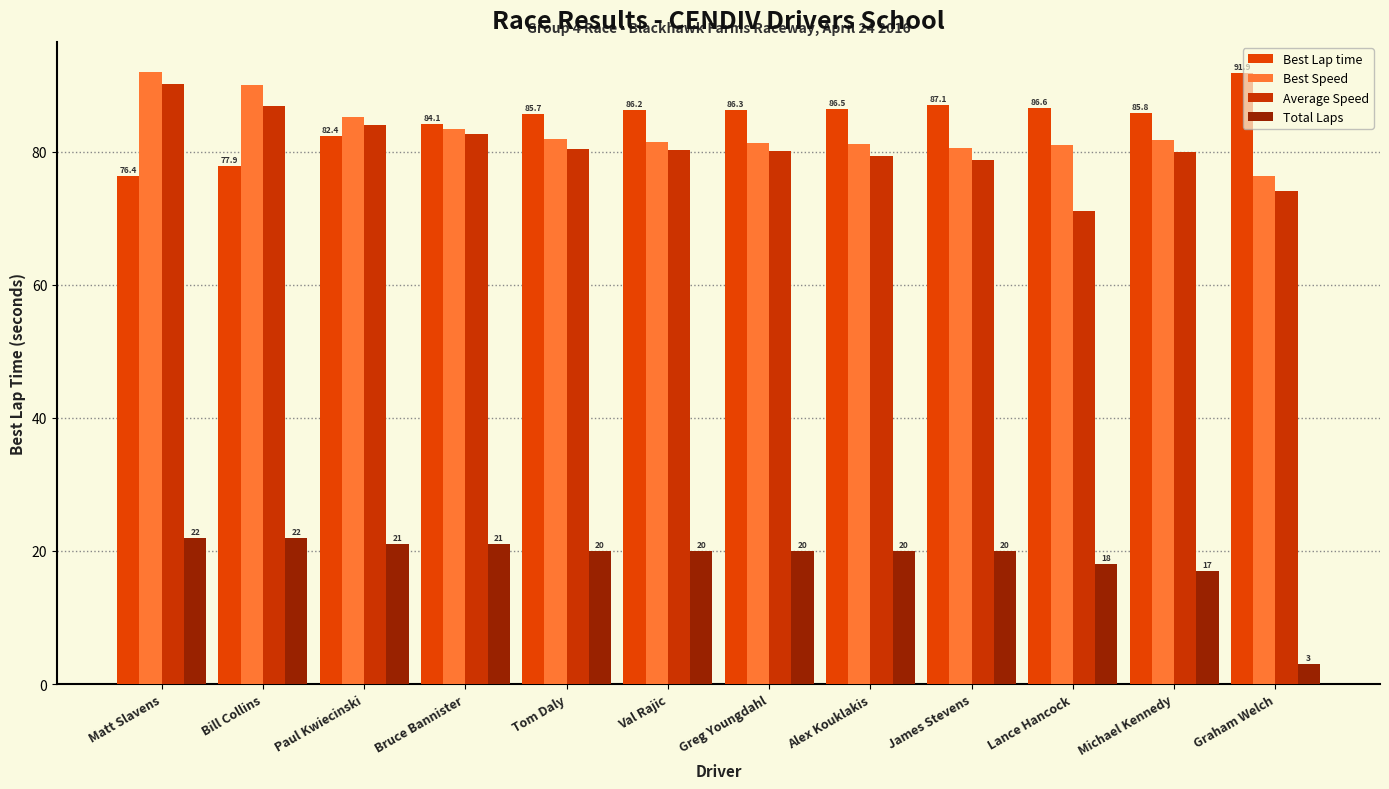

What is the smallest value displayed?

3.0